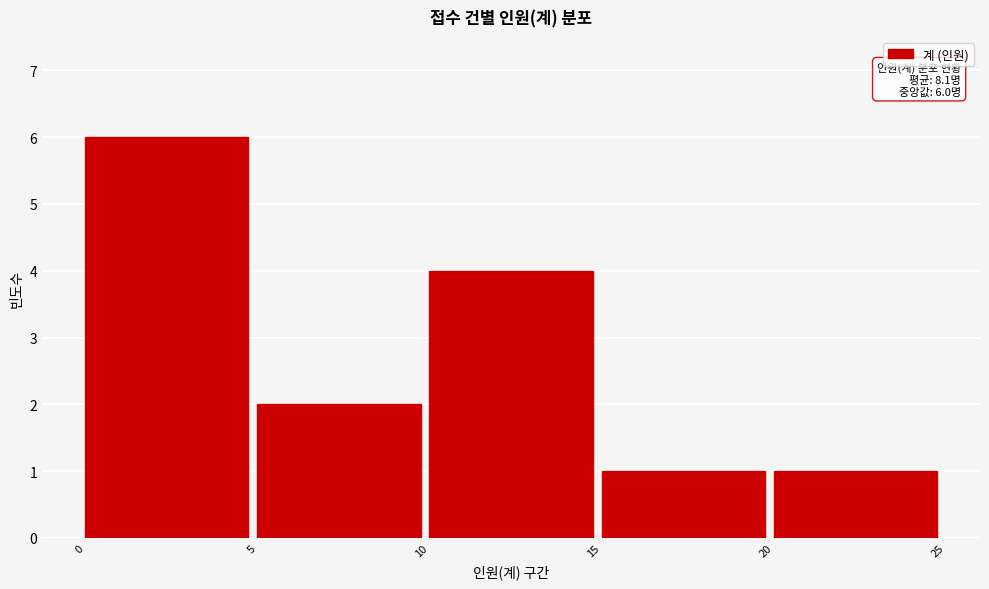

Over which range of the x-axis is the bar tallest?

0 to 5